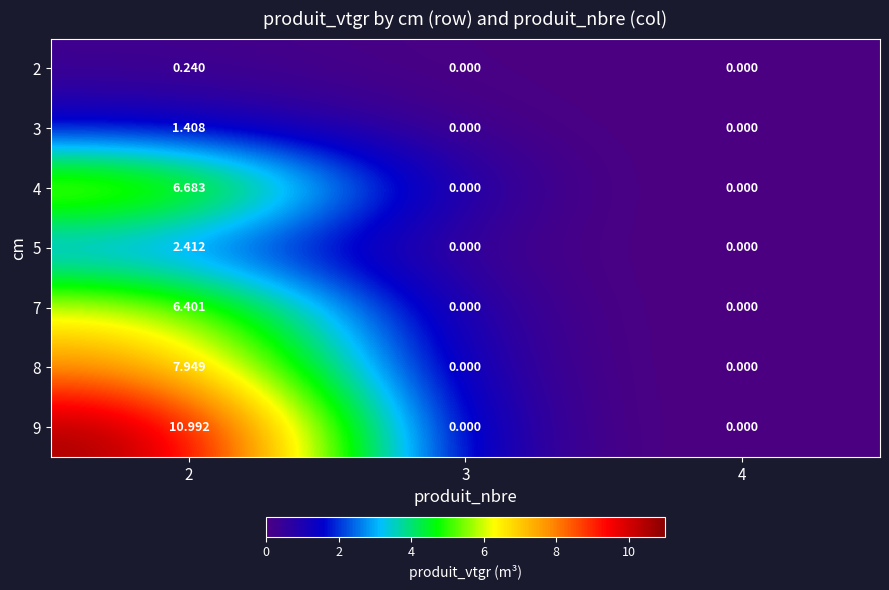

Is the value of 7 at 2 greater than the value of 9 at 4?

Yes